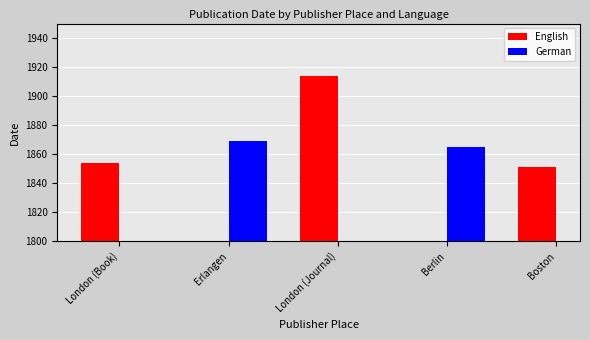

What are all the series names shown in the legend?

English, German